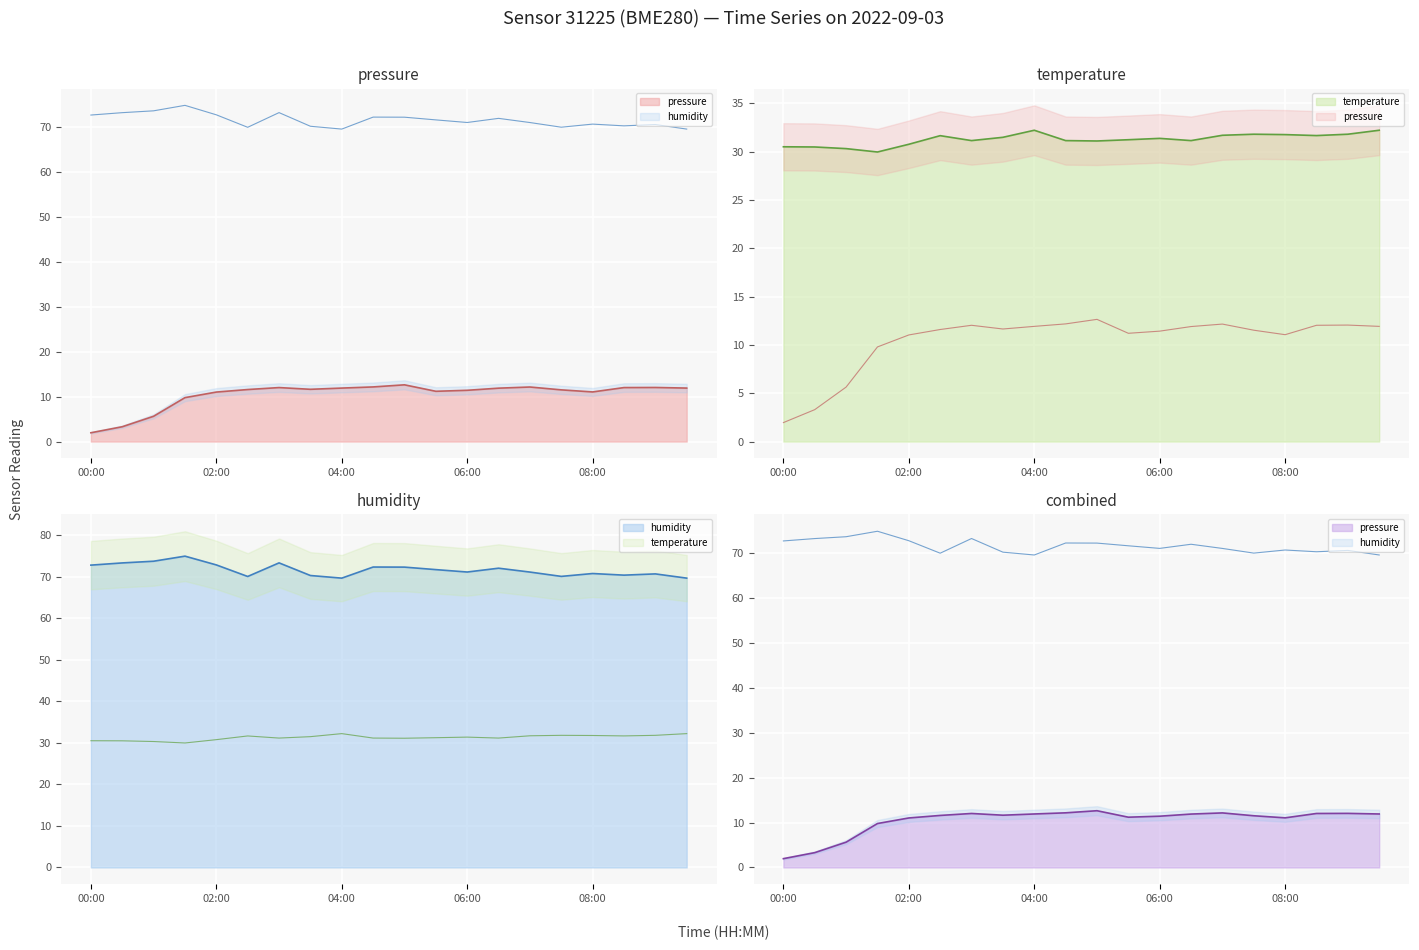

True or false: temperature has more than 1 points higher than both neighbors.

True